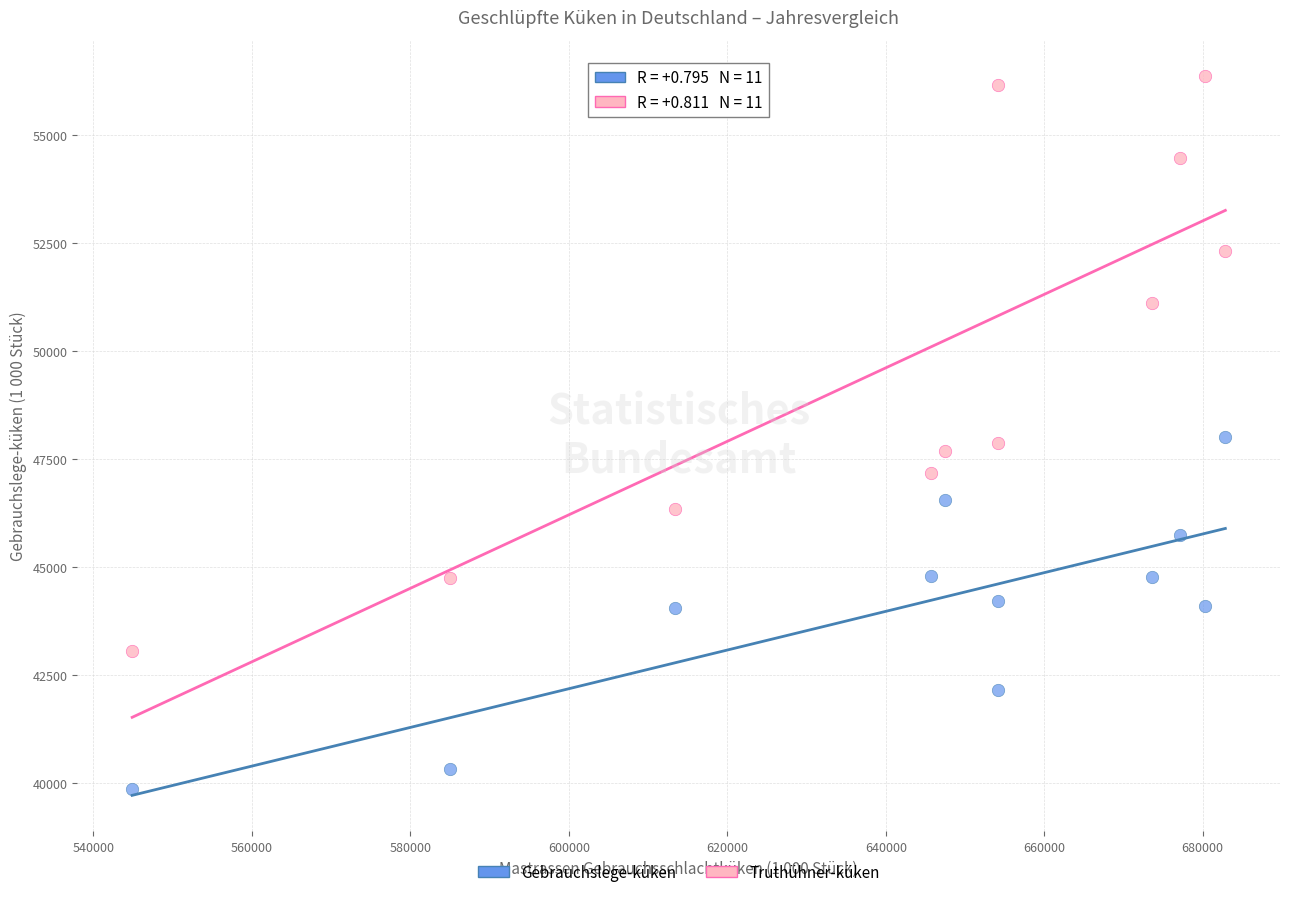

In the Truthühner-küken series, what Y value is closest to 49716?

51126.5